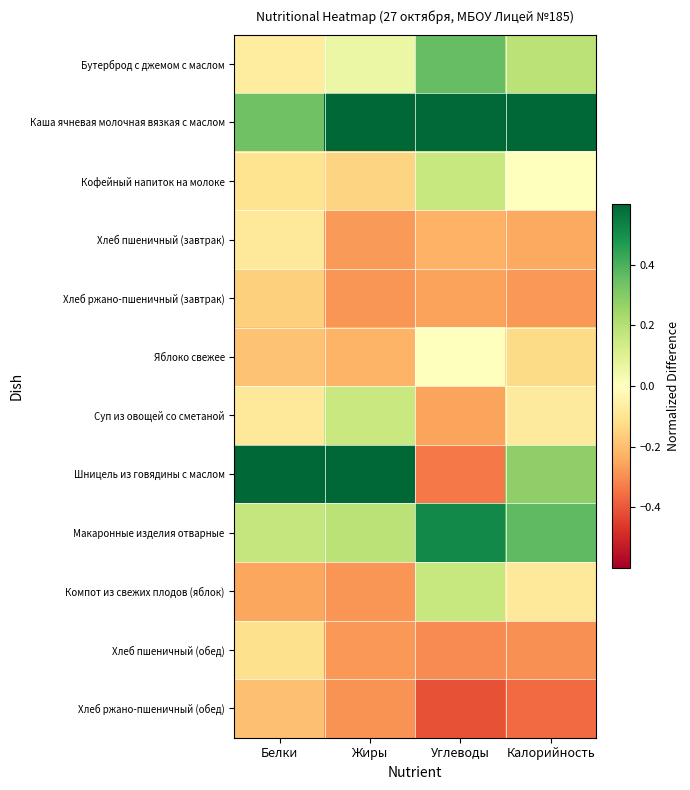

Reading right to left, list all the values displayed in this chart.

Бутерброд с джемом с маслом: Калорийность=0.2	Углеводы=0.4	Жиры=0.1	Белки=-0.1
Каша ячневая молочная вязкая с маслом: Калорийность=0.6	Углеводы=0.6	Жиры=0.7	Белки=0.3
Кофейный напиток на молоке: Калорийность=0.0	Углеводы=0.2	Жиры=-0.1	Белки=-0.1
Хлеб пшеничный (завтрак): Калорийность=-0.2	Углеводы=-0.2	Жиры=-0.3	Белки=-0.1
Хлеб ржано-пшеничный (завтрак): Калорийность=-0.3	Углеводы=-0.3	Жиры=-0.3	Белки=-0.2
Яблоко свежее: Калорийность=-0.1	Углеводы=0.0	Жиры=-0.2	Белки=-0.2
Суп из овощей со сметаной: Калорийность=-0.1	Углеводы=-0.3	Жиры=0.2	Белки=-0.1
Шницель из говядины с маслом: Калорийность=0.3	Углеводы=-0.3	Жиры=0.7	Белки=0.8
Макаронные изделия отварные: Калорийность=0.4	Углеводы=0.5	Жиры=0.2	Белки=0.2
Компот из свежих плодов (яблок): Калорийность=-0.1	Углеводы=0.2	Жиры=-0.3	Белки=-0.2
Хлеб пшеничный (обед): Калорийность=-0.3	Углеводы=-0.3	Жиры=-0.3	Белки=-0.1
Хлеб ржано-пшеничный (обед): Калорийность=-0.4	Углеводы=-0.4	Жиры=-0.3	Белки=-0.2